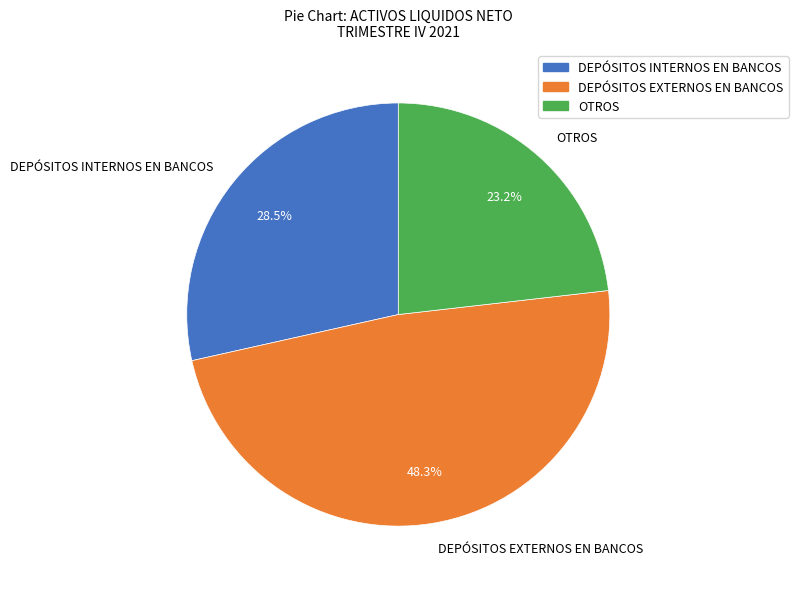

Count the number of slices in the pie.

3